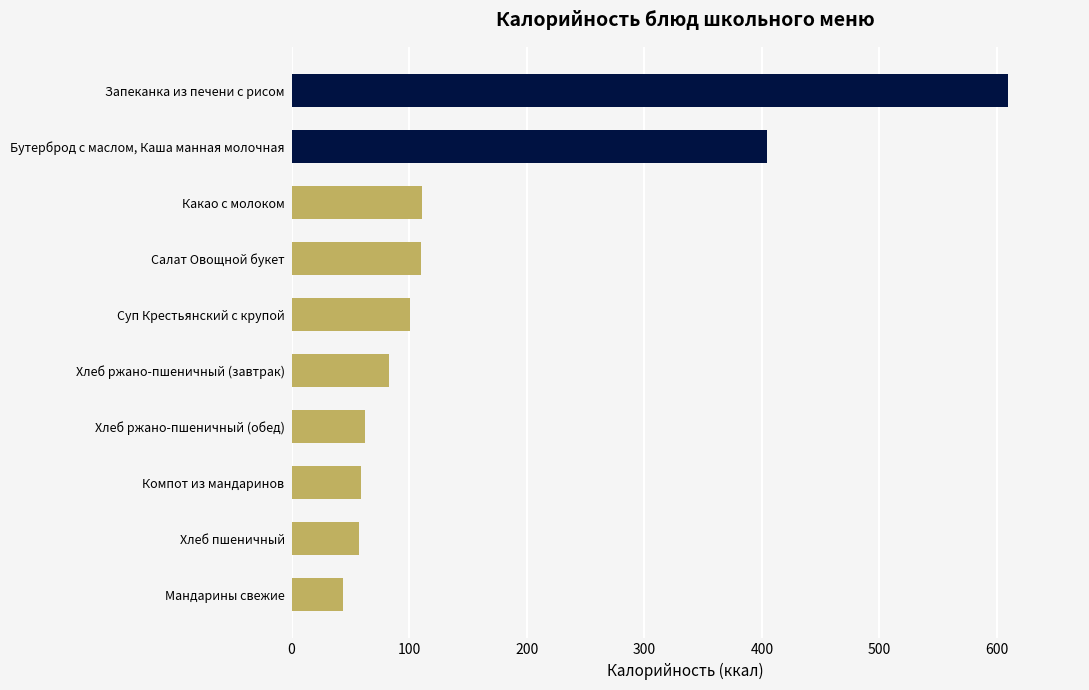

What is the smallest value displayed?

43.8